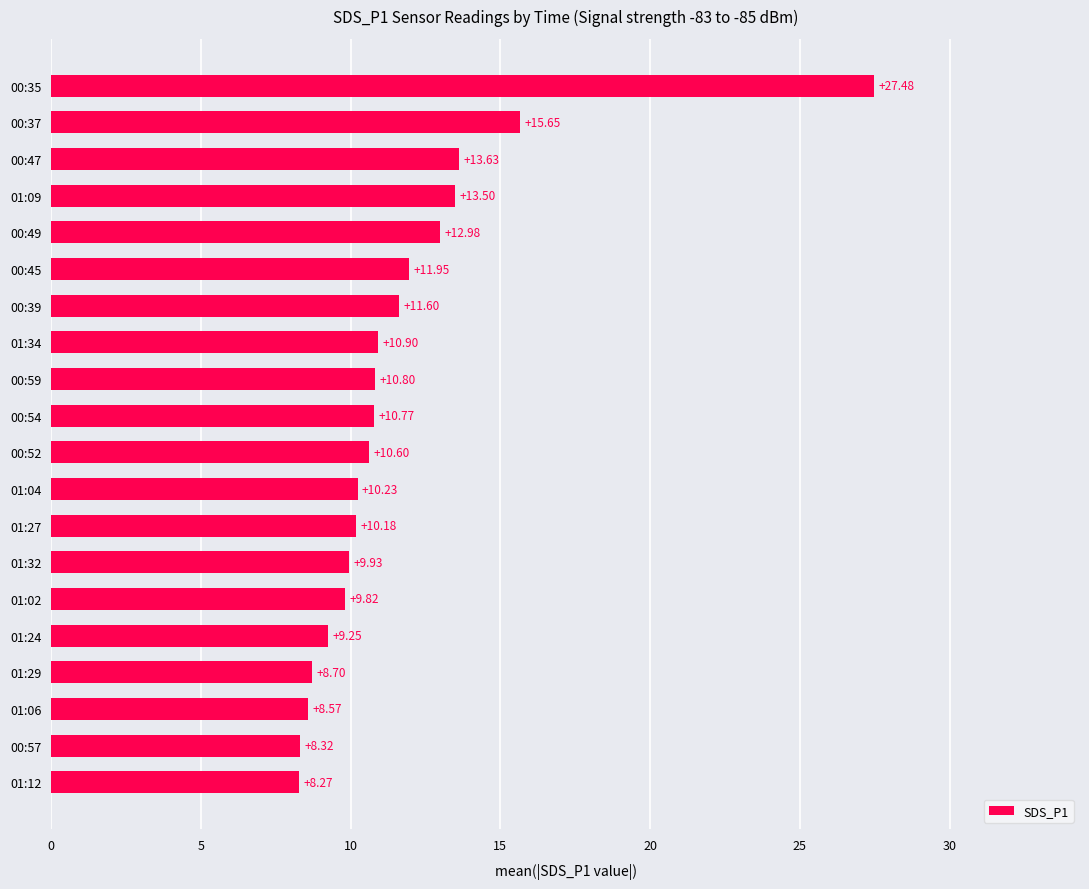

How many bars are there in total?

20